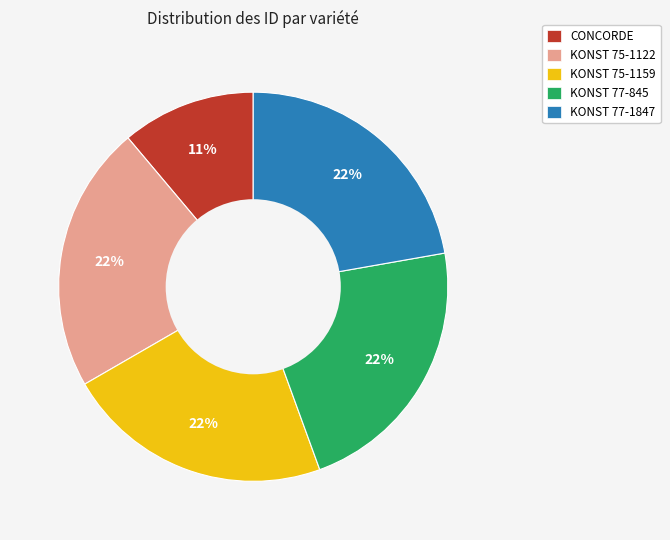

Combined, do KONST 77-1847 and KONST 75-1122 account for over 50%?

No